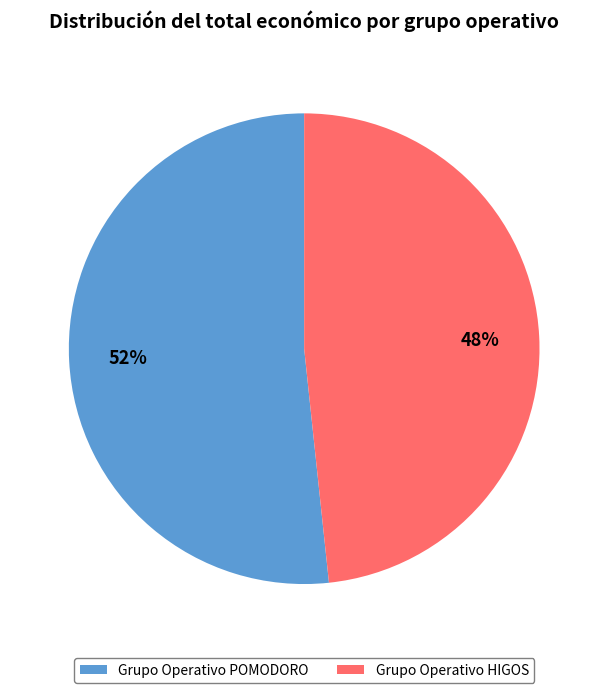

To the nearest percent, what is the combined percentage of Grupo Operativo HIGOS and Grupo Operativo POMODORO?

100%